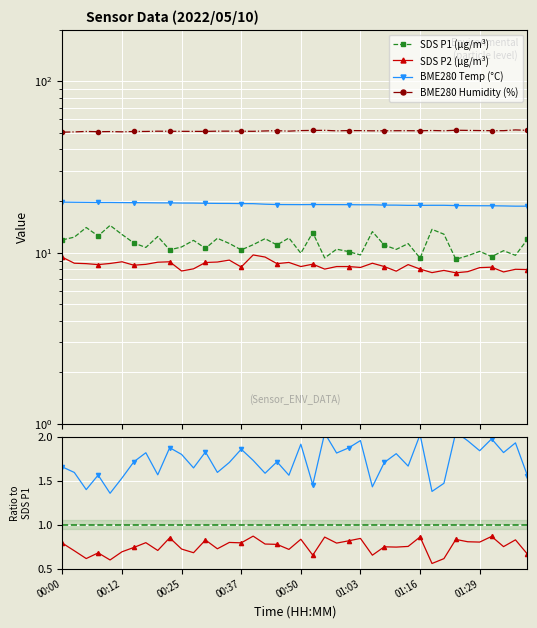

At which category does BME280 Humidity (%) reach its first local peak?

00:37